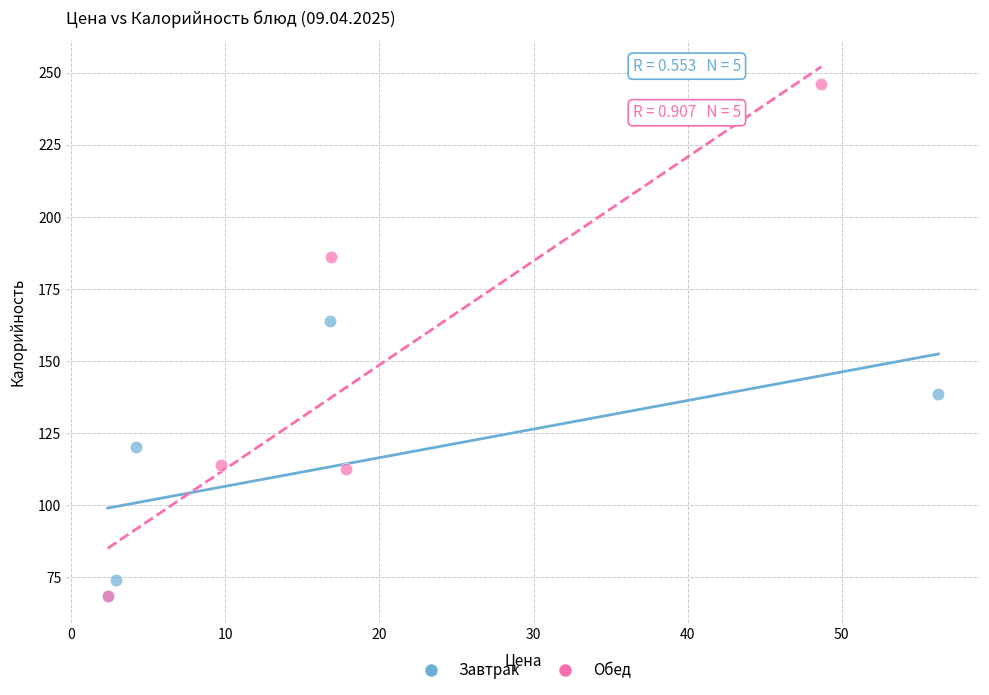

Which series contains the highest Y value?

Обед